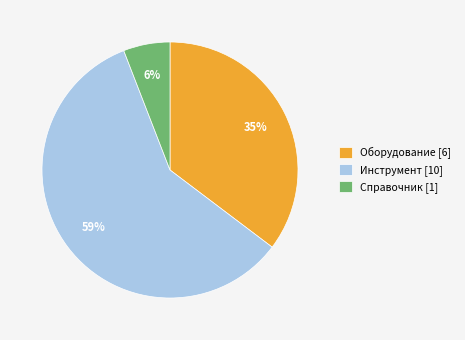

What percentage is the Инструмент slice, to the nearest percent?

59%